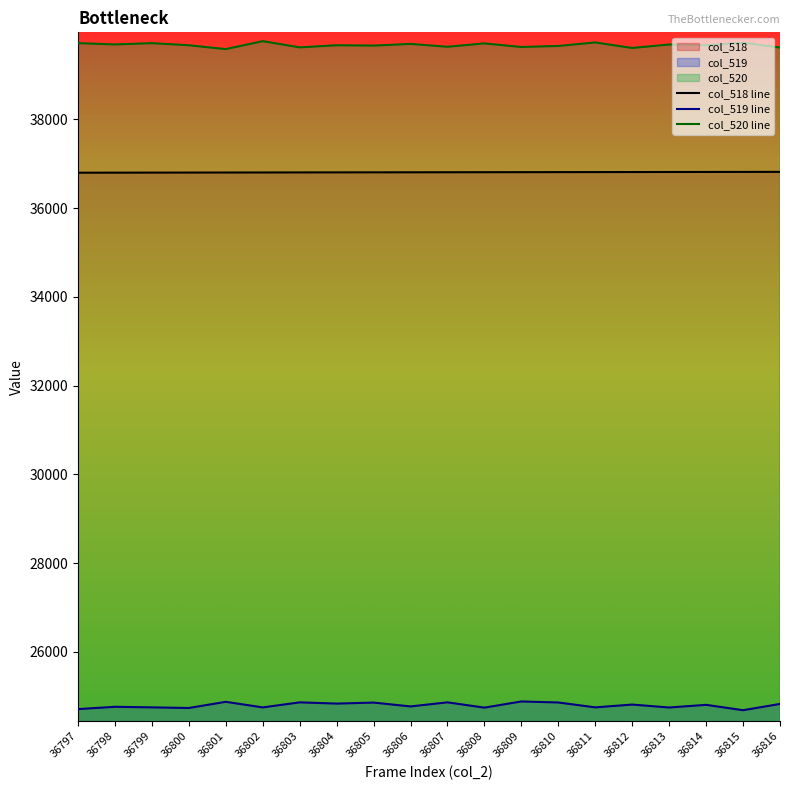

Reading right to left, transcribe all the data shown in this chart.

col_518 line: 36816=36816	36815=36815	36814=36814	36813=36813	36812=36812	36811=36811	36810=36810	36809=36809	36808=36808	36807=36807	36806=36806	36805=36805	36804=36804	36803=36803	36802=36802	36801=36801	36800=36800	36799=36799	36798=36798	36797=36797
col_519 line: 36816=24827	36815=24686	36814=24807	36813=24747	36812=24813	36811=24750	36810=24860	36809=24883	36808=24744	36807=24863	36806=24771	36805=24858	36804=24835	36803=24863	36802=24749	36801=24875	36800=24736	36799=24750	36798=24763	36797=24711
col_520 line: 36816=39618	36815=39726	36814=39668	36813=39686	36812=39608	36811=39732	36810=39653	36809=39630	36808=39710	36807=39635	36806=39699	36805=39661	36804=39669	36803=39621	36802=39761	36801=39582	36800=39669	36799=39716	36798=39687	36797=39717